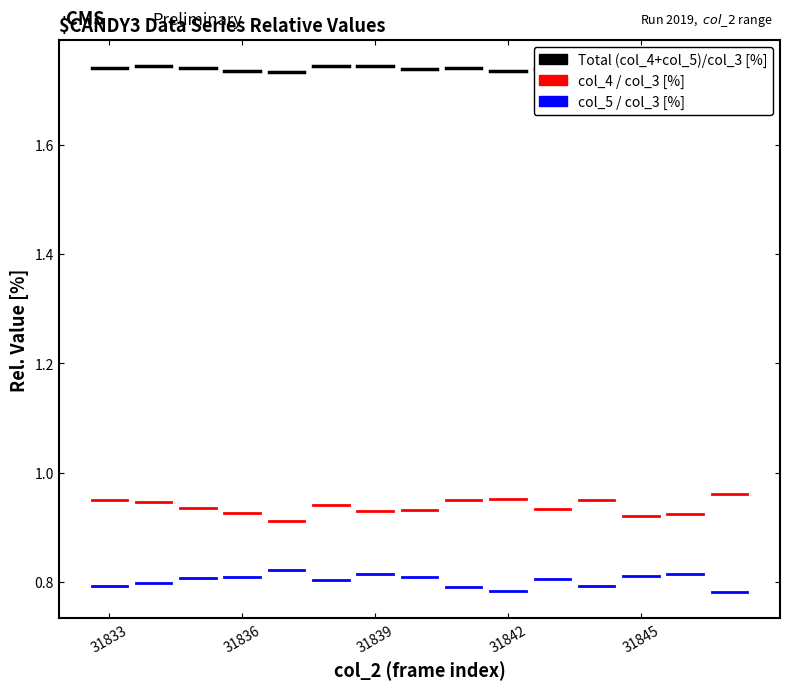

The value of Total (col_4+col_5)/col_3 [%] at 31836 is 2.3. True or false?

False